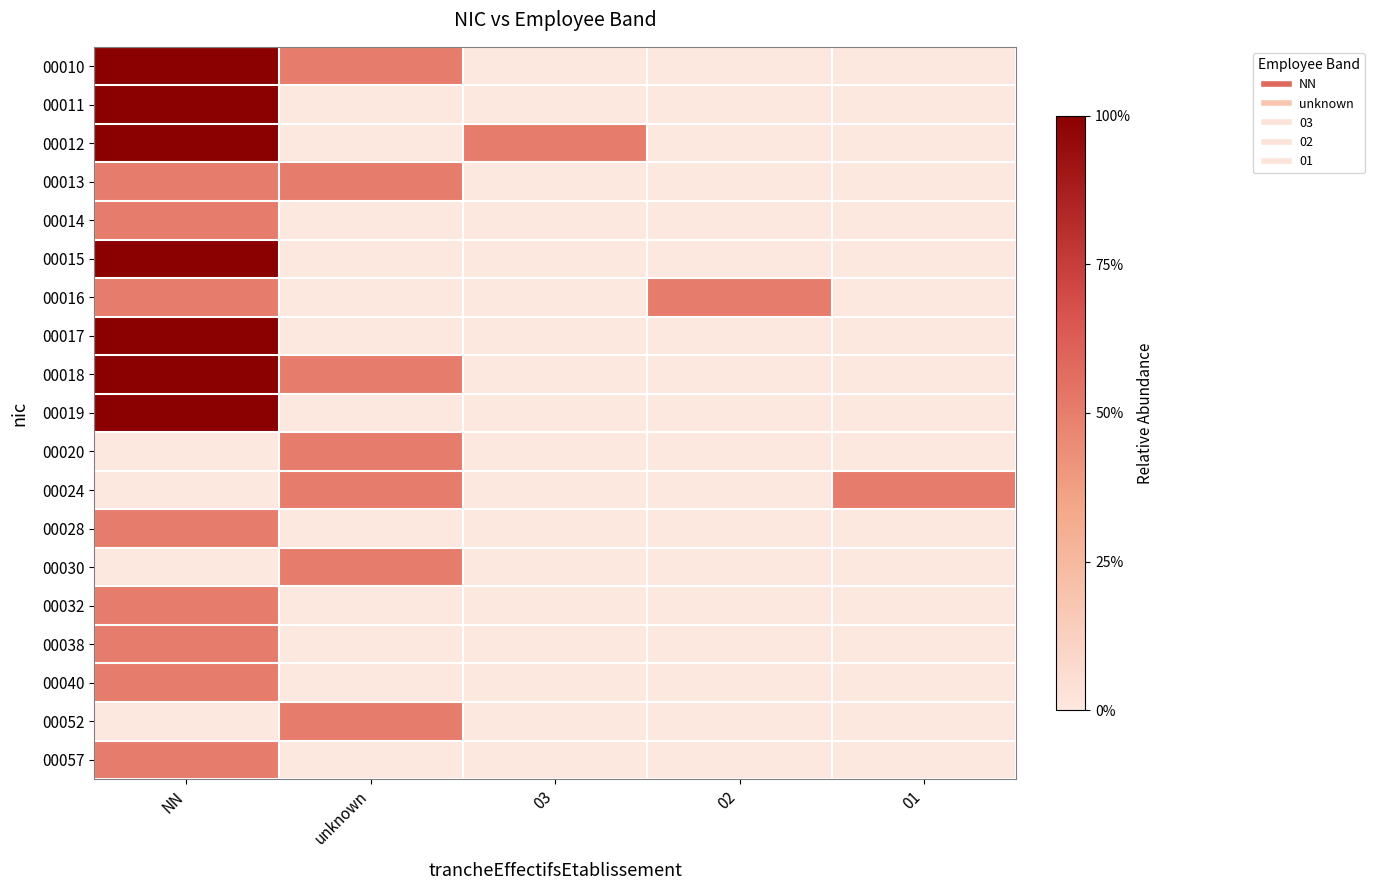

How many distinct data groups are displayed?

19